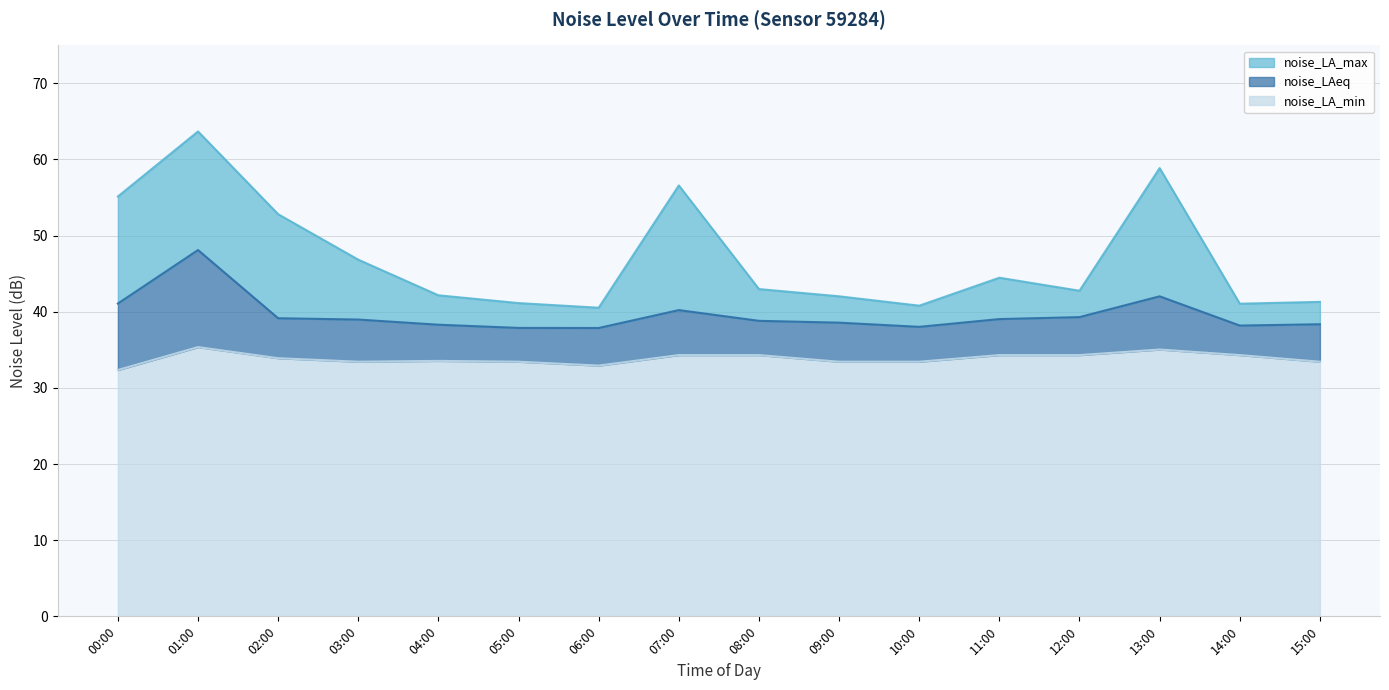

What is the label of the 7th point from the right?

09:00